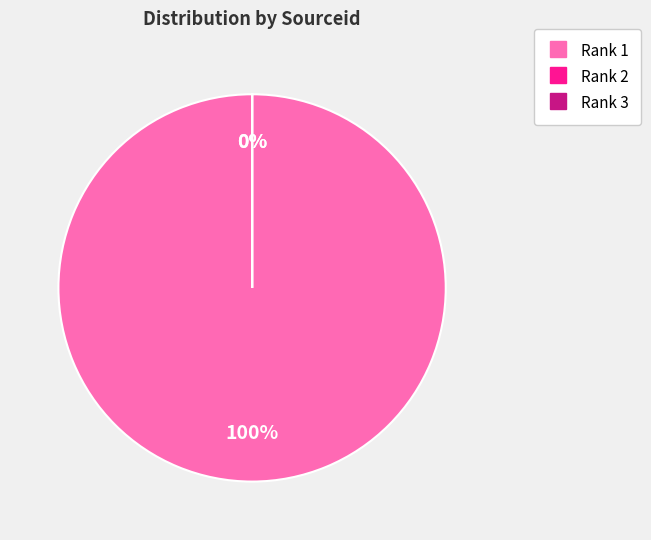

Which slice is the largest?

Rank 1